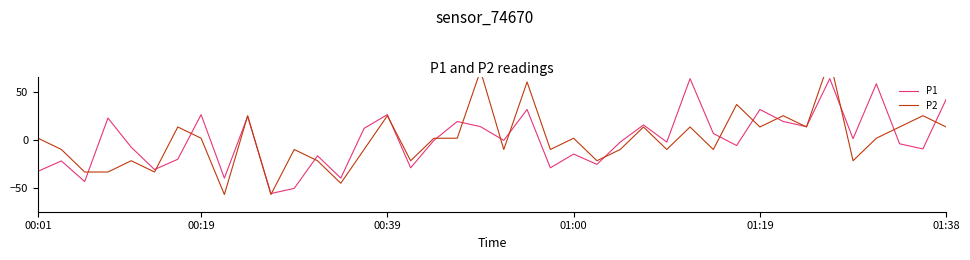

List the series in order of their peak value, lowest first.

P1, P2